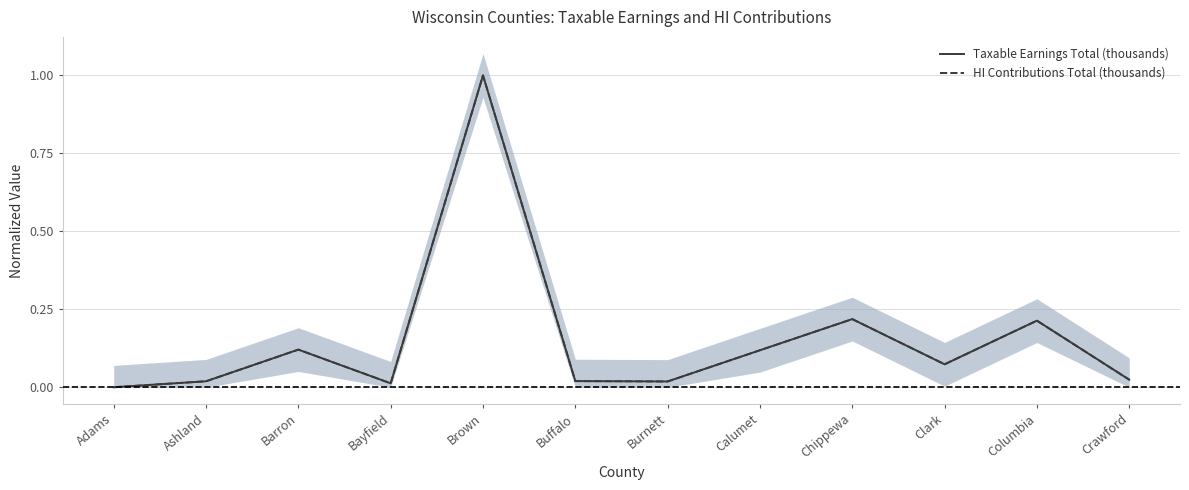

Rank the series by their maximum value, from lowest to highest.

Taxable Earnings Total (thousands), HI Contributions Total (thousands)